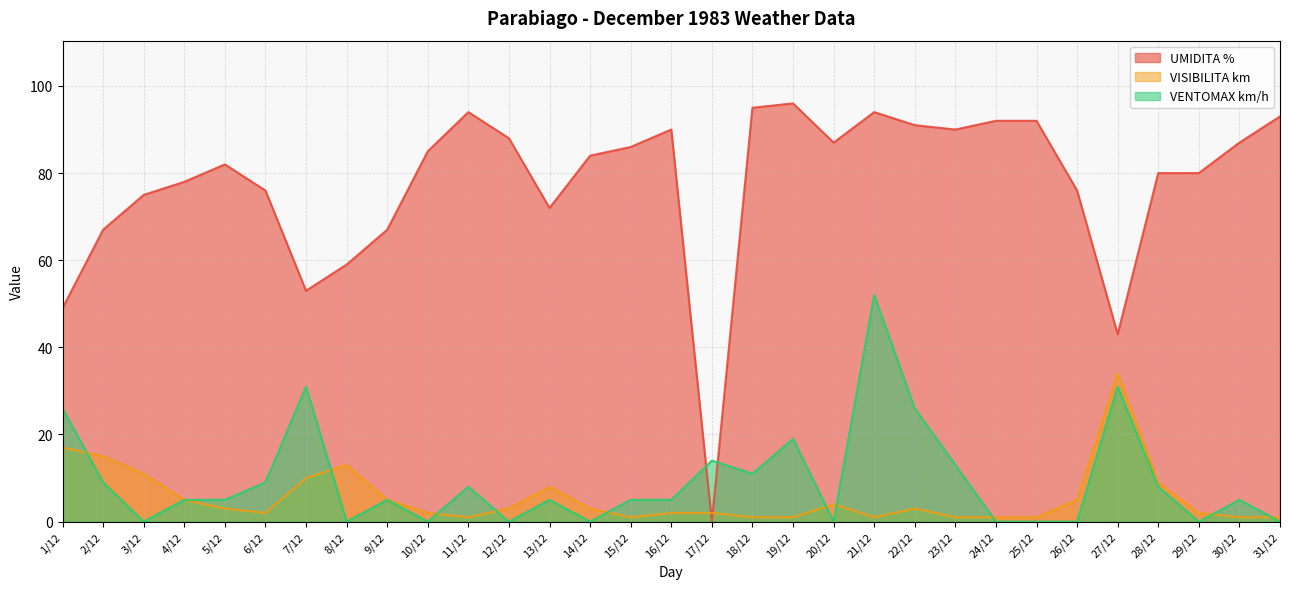

How many interior local peaks does the VENTOMAX km/h series have?

9